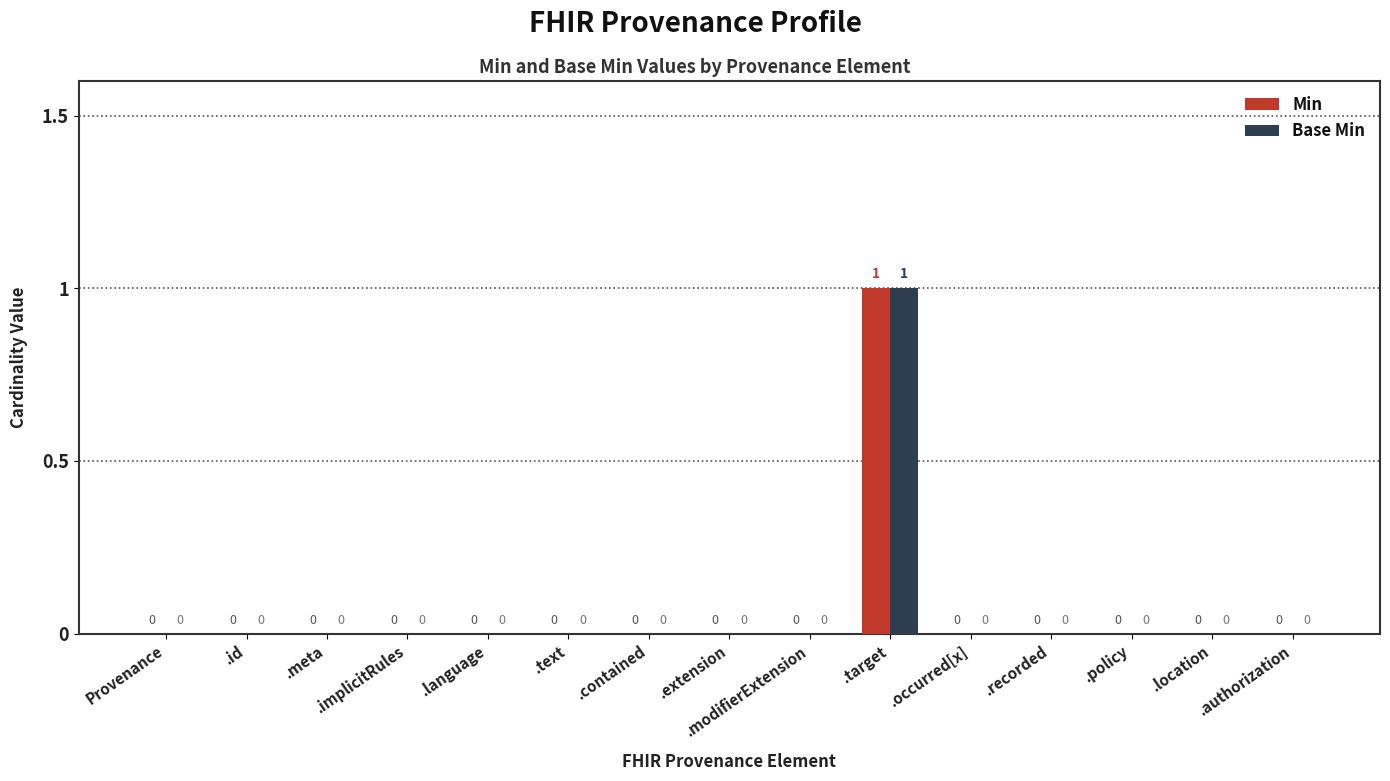

Are the bars grouped side by side (vs. stacked)?

Yes